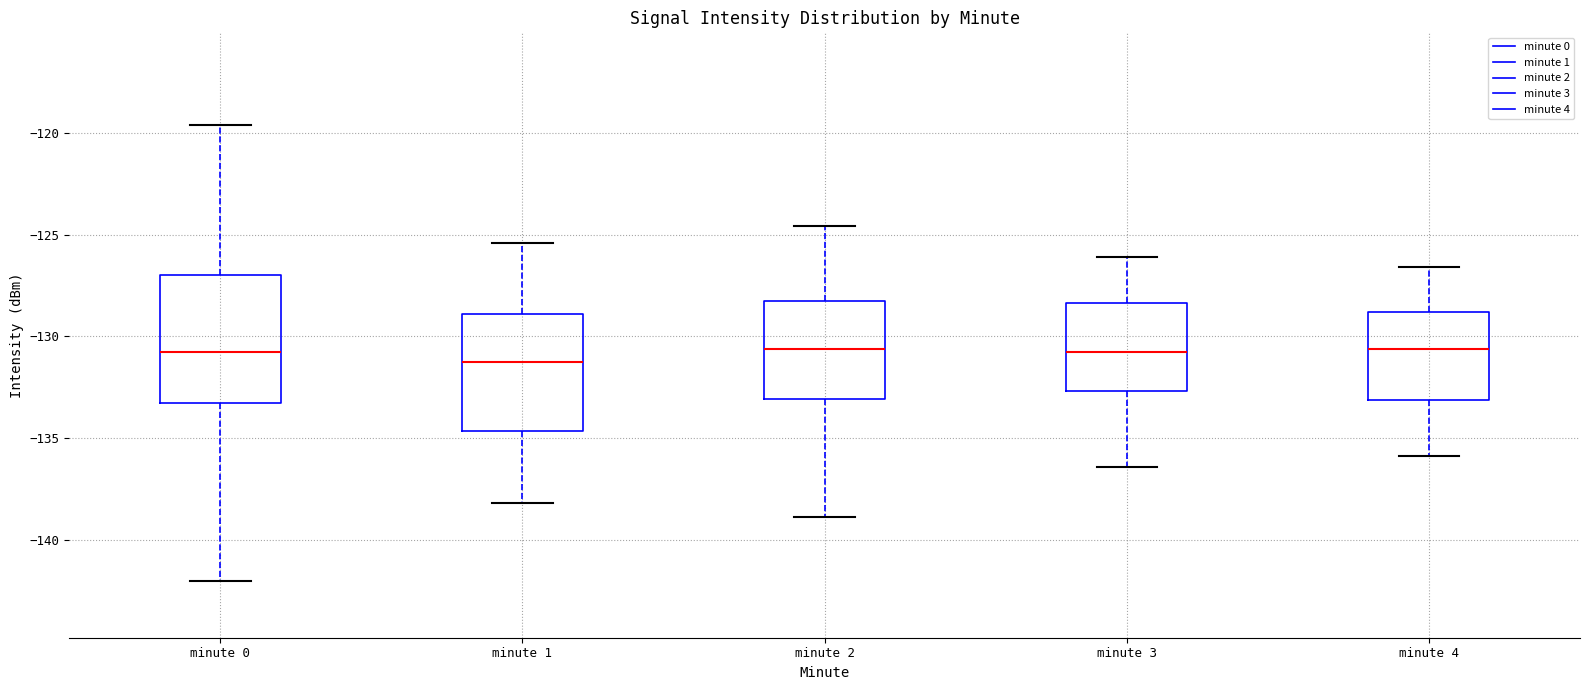

Where is the lower edge of the box for minute 3 on the y-axis? The values are not printed on the chart, so give them approximately, as read against the axis.

-132.5